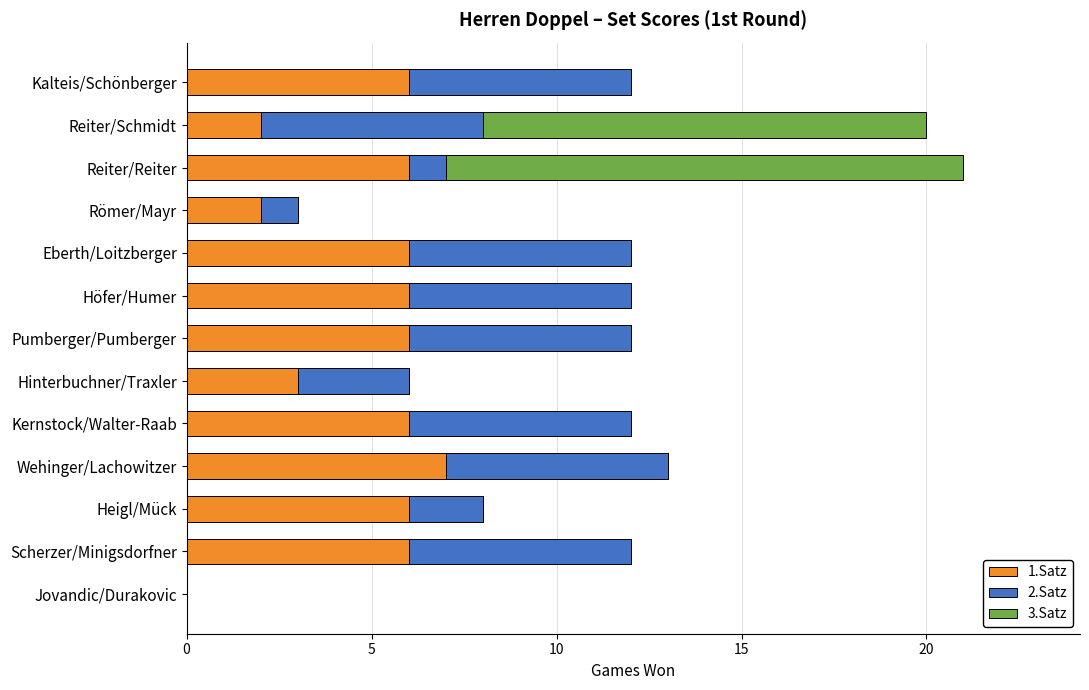

True or false: 1.Satz has a value of 6 at Eberth/Loitzberger.

True